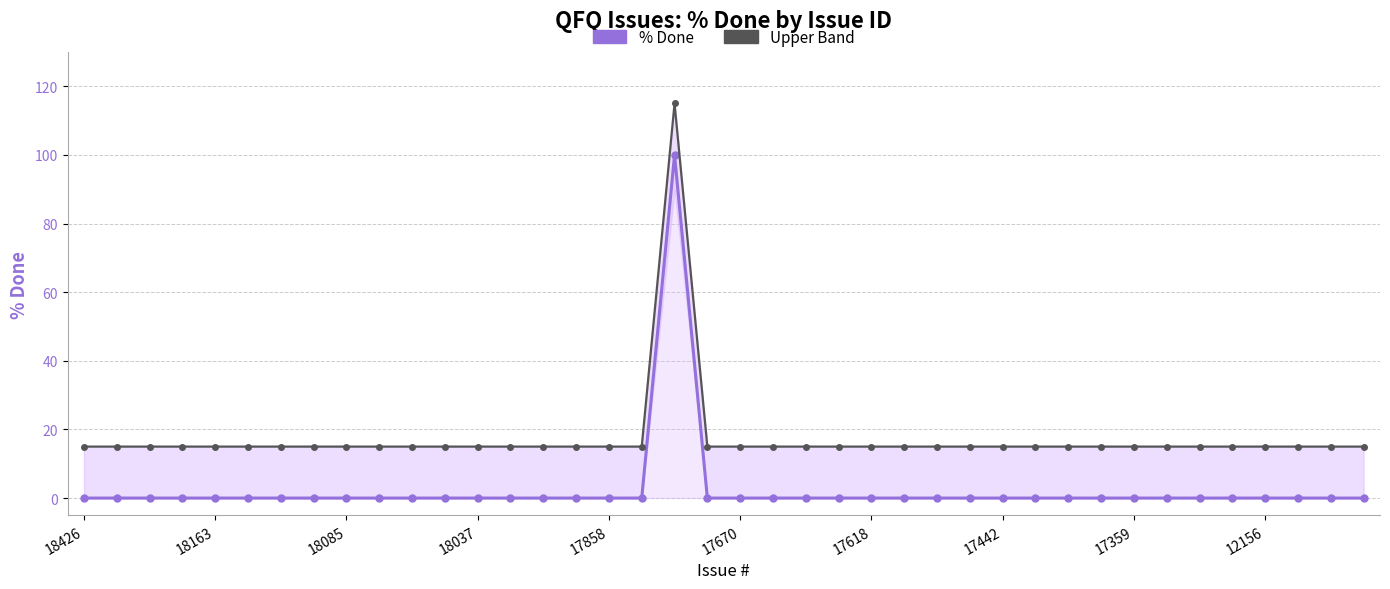

How many categories are shown in the chart?

40